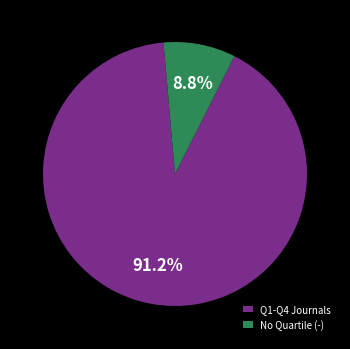

To the nearest percent, what is the average slice percentage?

50%